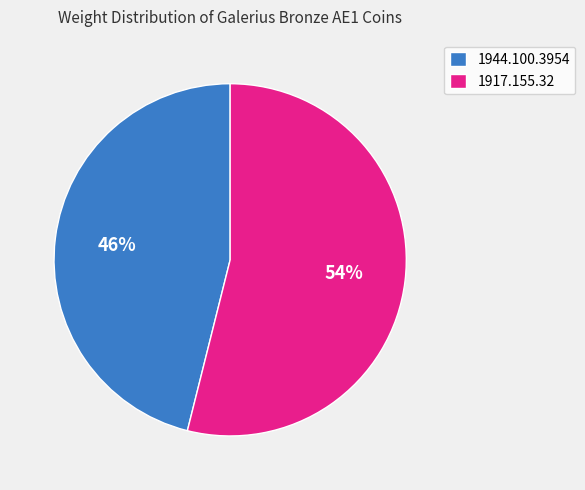

Rank the categories by value from highest to lowest.

1917.155.32, 1944.100.3954